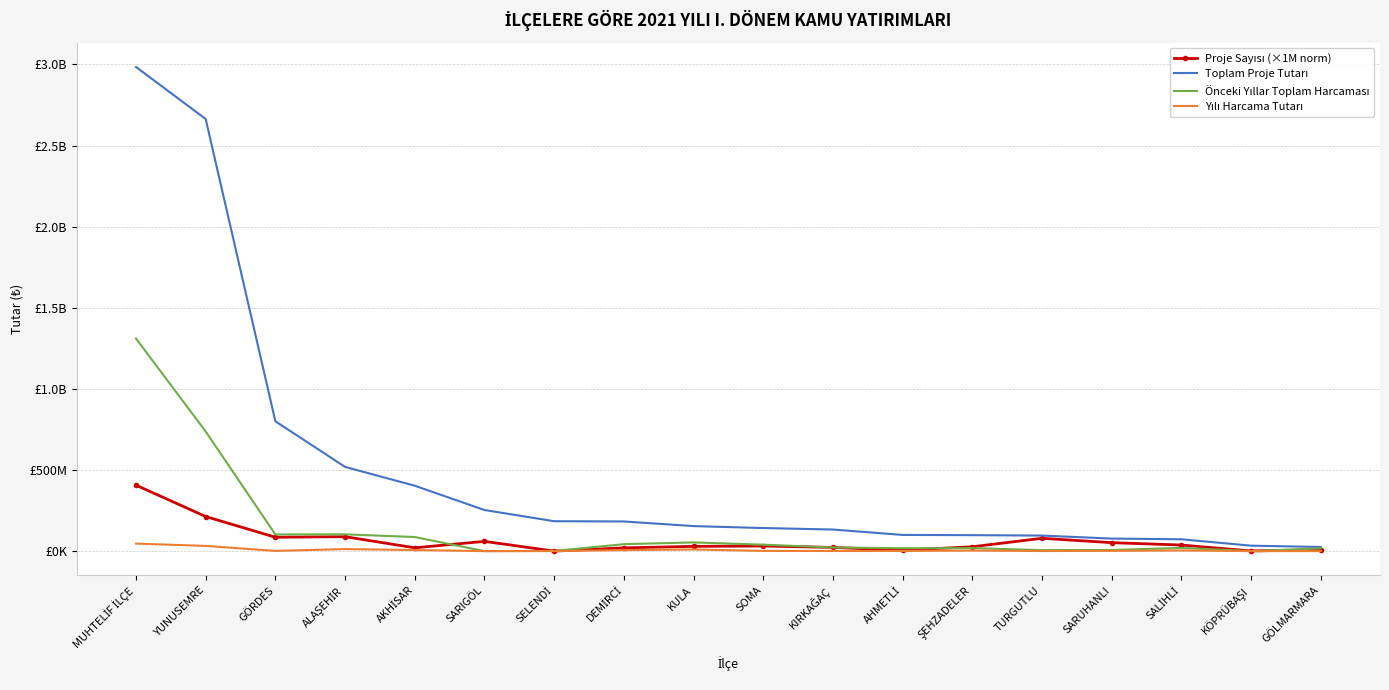

Which category has the highest value across all series?

MUHTELİF İLÇE